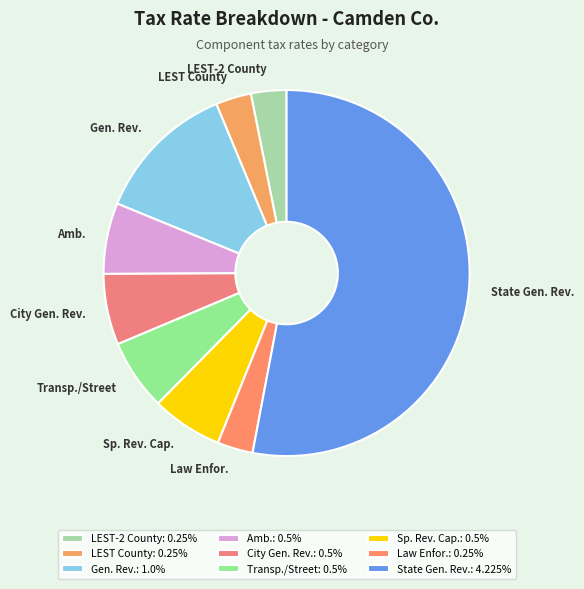

Which has a higher value, LEST County or Gen. Rev.?

Gen. Rev.